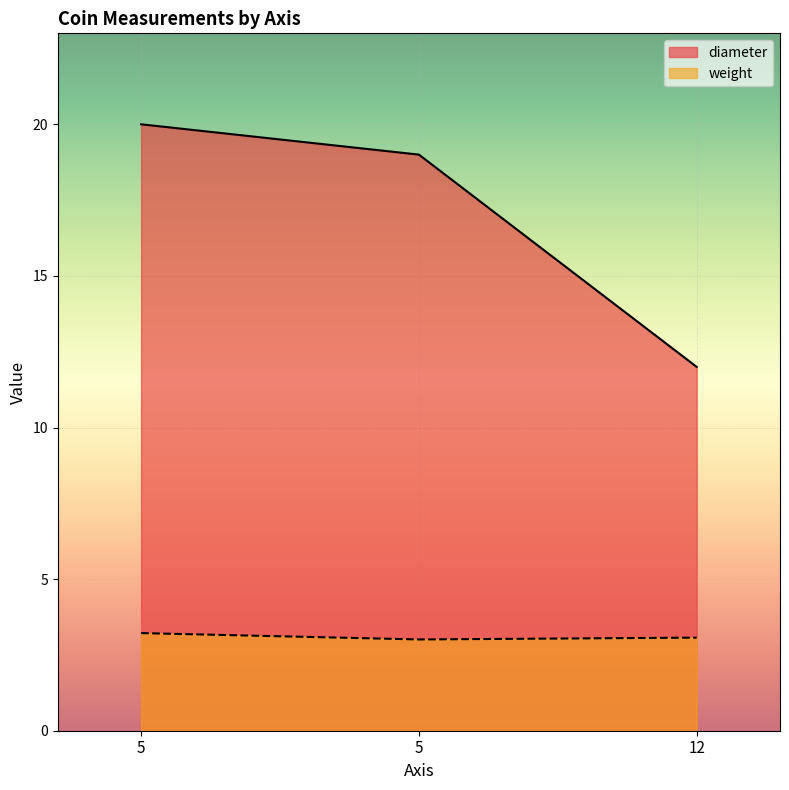

Reading left to right, transcribe all the data shown in this chart.

weight: 3.2	3.0	3.1
diameter: 20.0	19.0	12.0